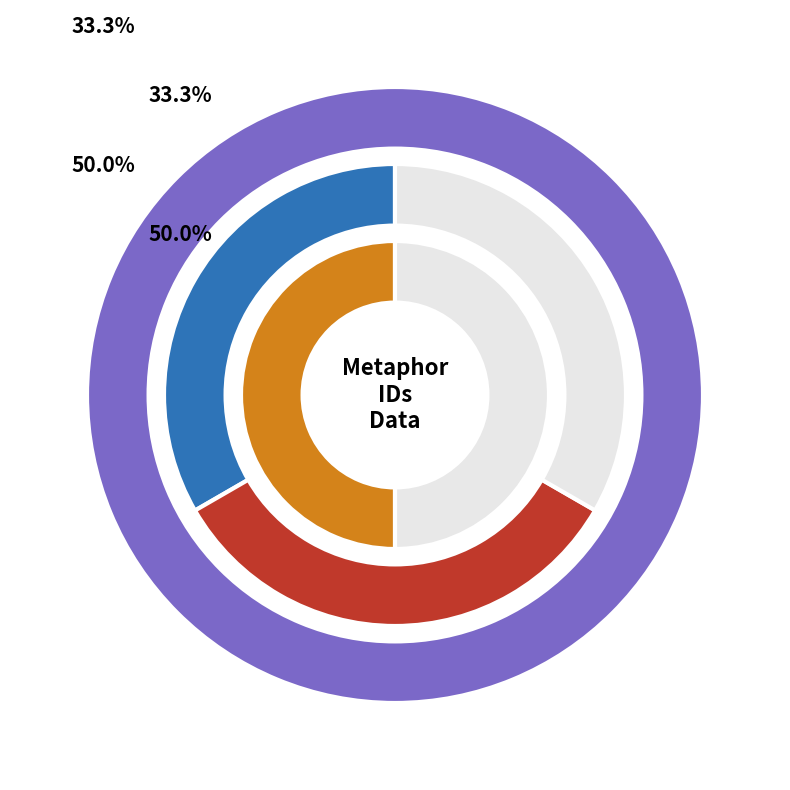

Count the number of slices in the pie.

10